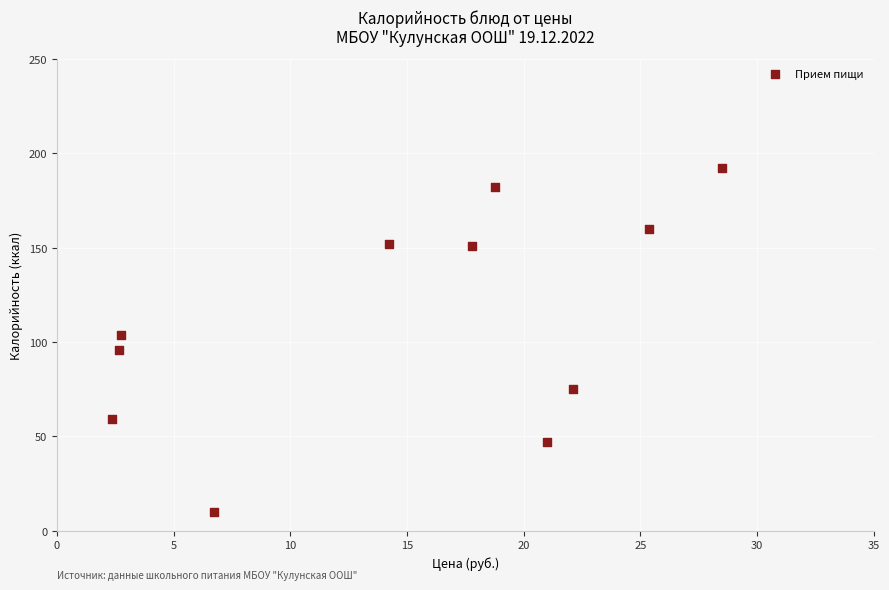

What is the range of Y values (max minus min)?

182